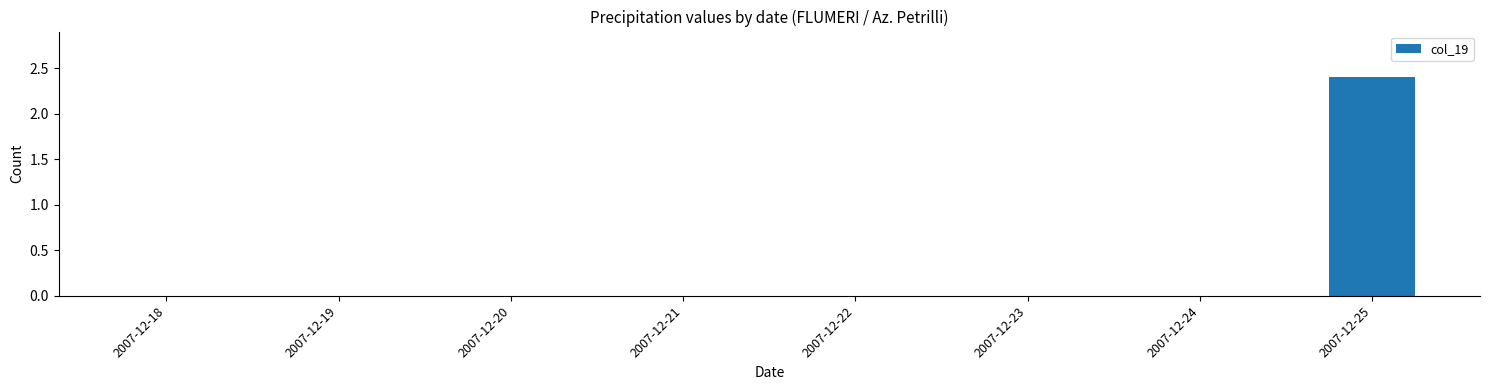

Is it true that the value at 2007-12-21 is 0.0?

True